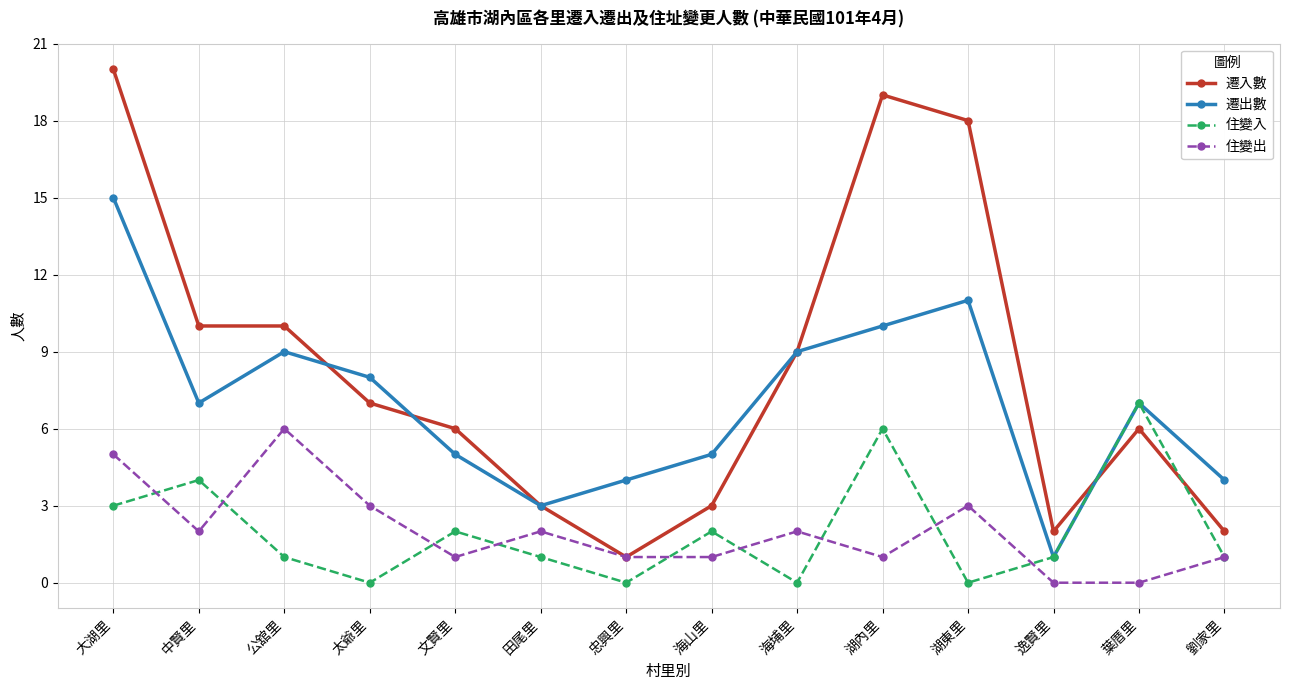

What is the total value across all series at 葉厝里?

20